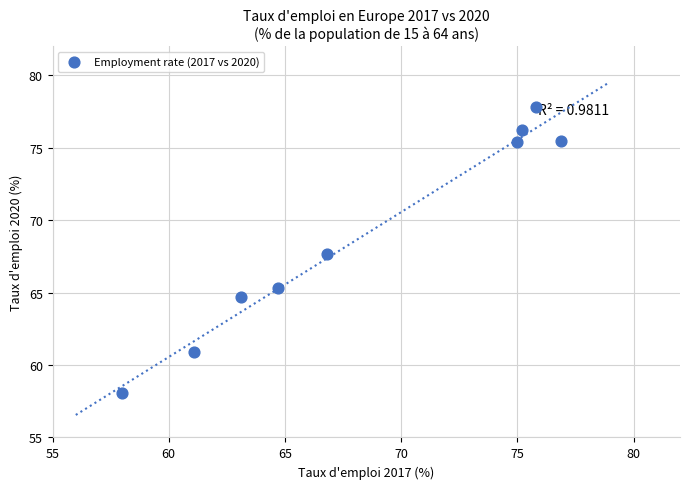

What is the range of Y values (max minus min)?

19.7